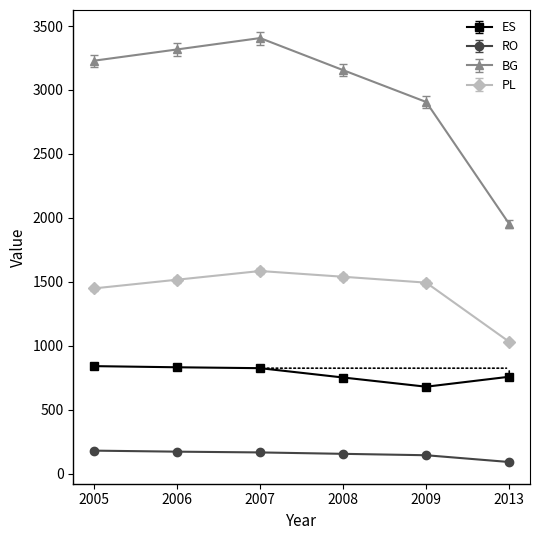

Which series has the widest spread of values?

BG